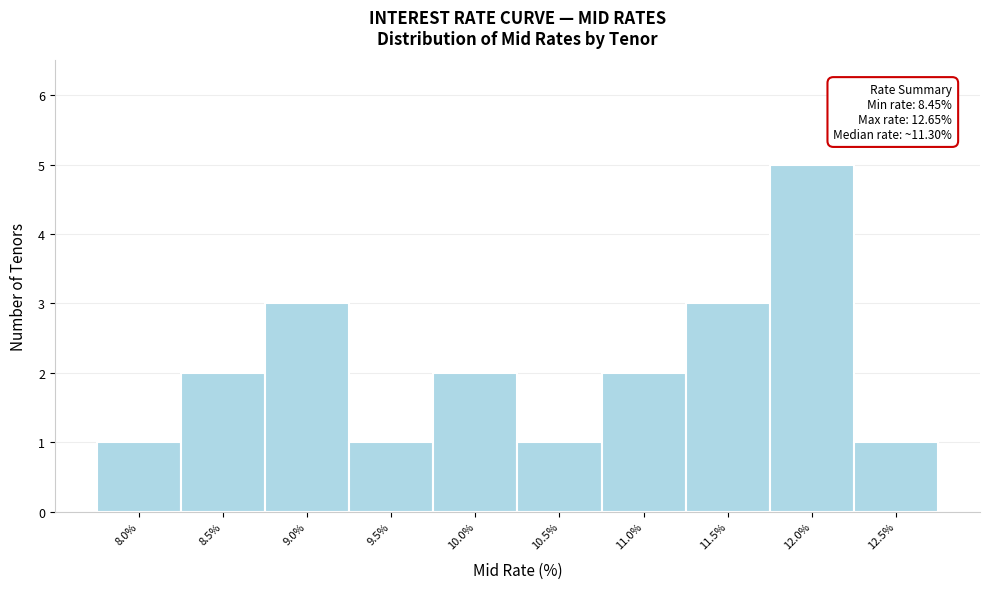

Reading right to left, transcribe all the data shown in this chart.

12.5%=1	12.0%=5	11.5%=3	11.0%=2	10.5%=1	10.0%=2	9.5%=1	9.0%=3	8.5%=2	8.0%=1